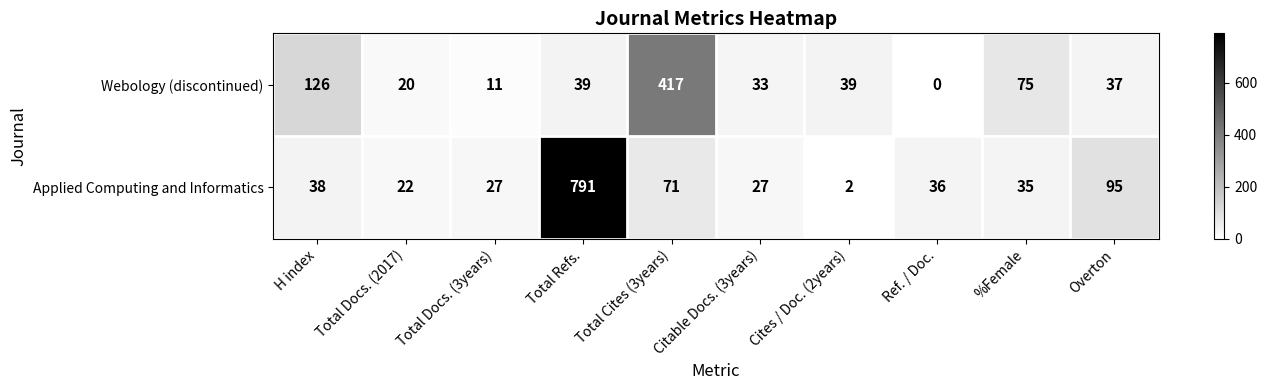

List the series in order of their peak value, lowest first.

Webology (discontinued), Applied Computing and Informatics